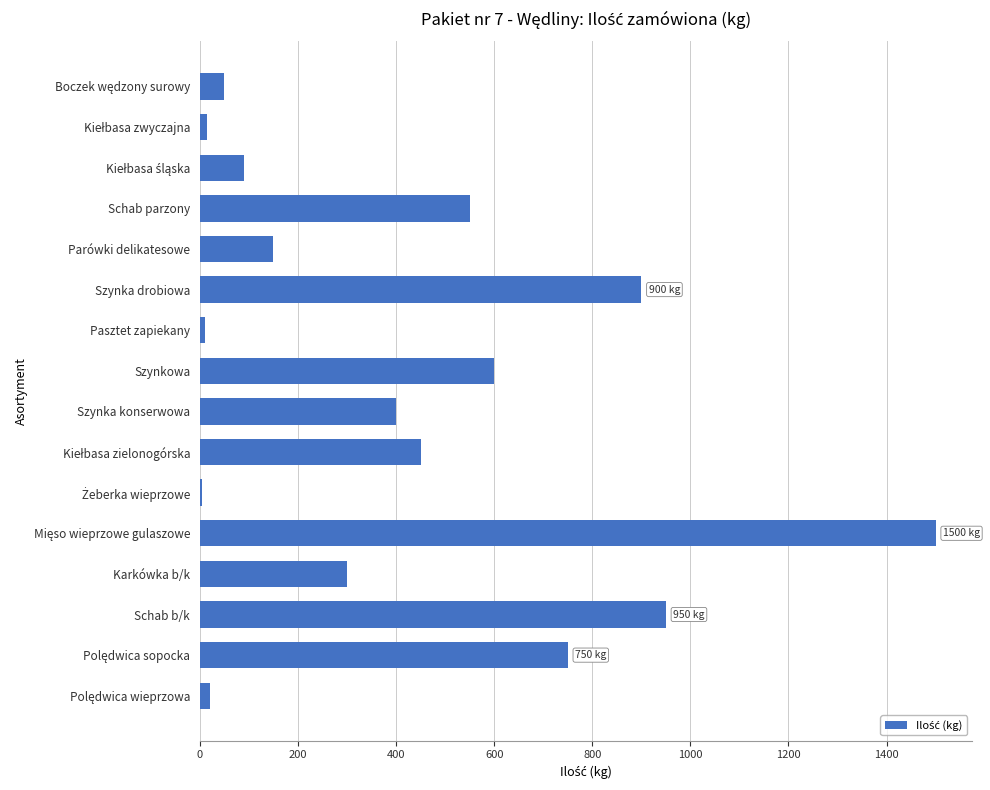

What is the greatest value displayed?

1500